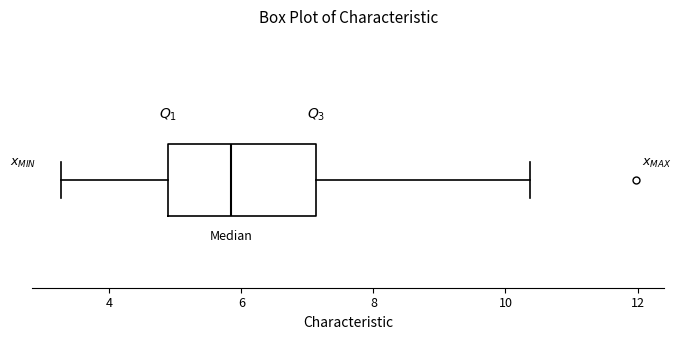

Where is the right edge of the box on the x-axis? The values are not printed on the chart, so give them approximately, as read against the axis.

7.2